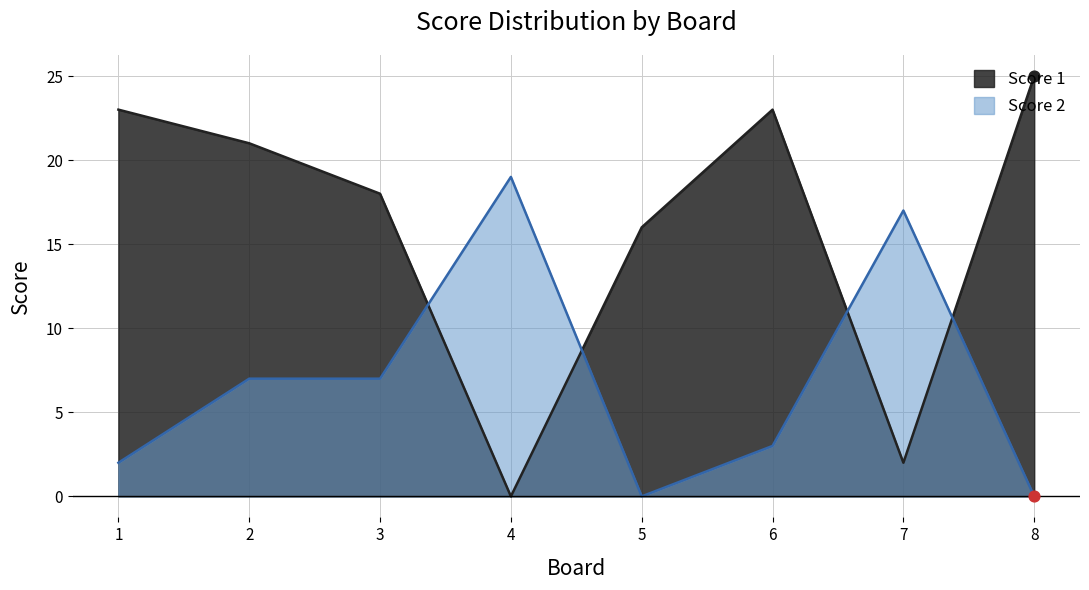

Which series contains the highest Y value?

Score 1